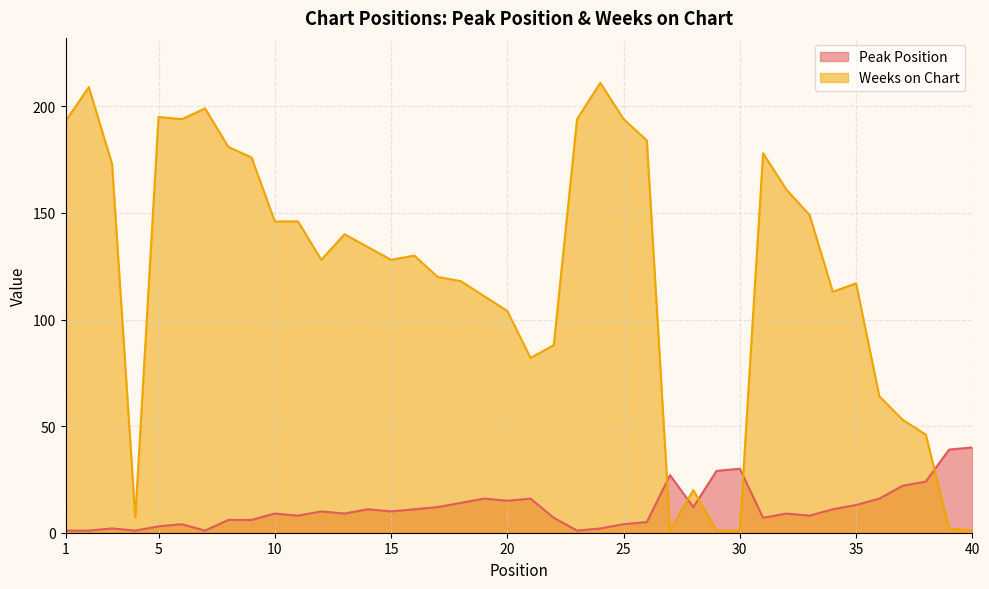

Reading right to left, what are all the values shown in this chart?

Peak Position: 40	39	24	22	16	13	11	8	9	7	30	29	12	27	5	4	2	1	7	16	15	16	14	12	11	10	11	9	10	8	9	6	6	1	4	3	1	2	1	1
Weeks on Chart: 1	2	46	53	64	117	113	149	161	178	1	1	20	1	184	194	211	194	88	82	104	111	118	120	130	128	134	140	128	146	146	176	181	199	194	195	7	173	209	193